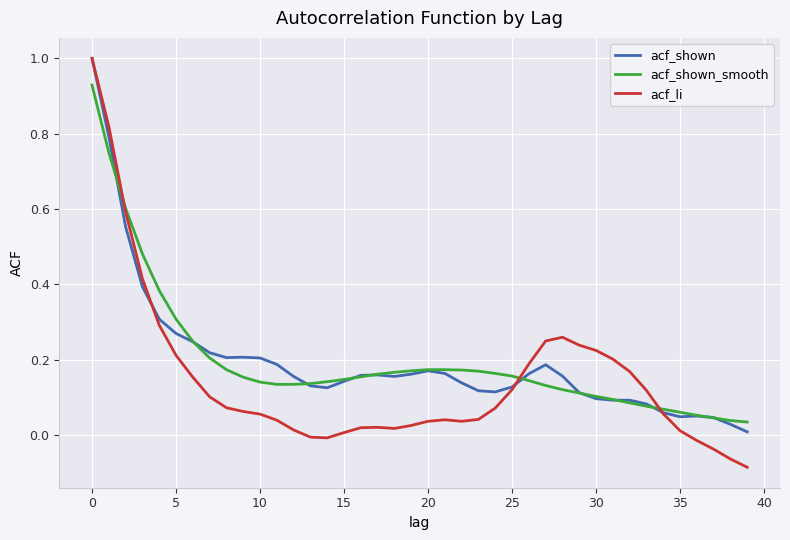

Which series has the largest range (max minus min)?

acf_li